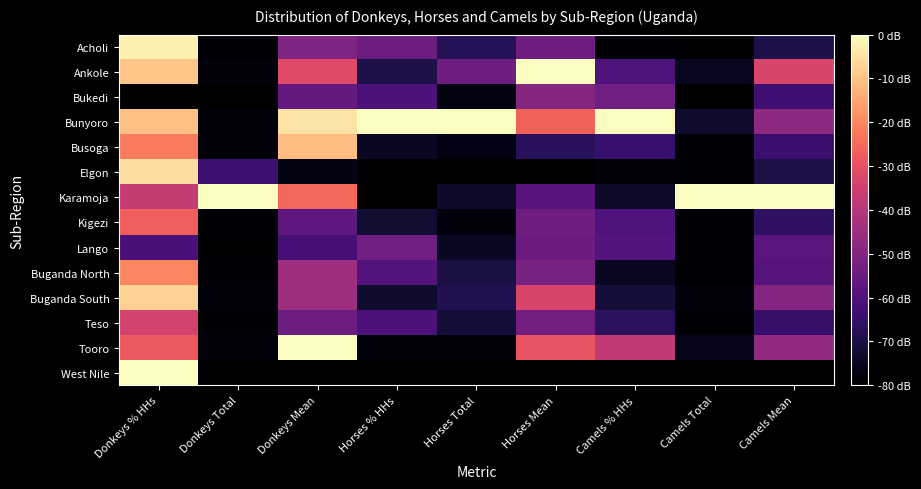

Reading left to right, what are all the values shown in this chart?

Acholi: Donkeys % HHs=-2.2	Donkeys Total=-79.1	Donkeys Mean=-50.5	Horses % HHs=-54.1	Horses Total=-67.6	Horses Mean=-54.0	Camels % HHs=-78.9	Camels Total=-80.0	Camels Mean=-69.4
Ankole: Donkeys % HHs=-9.6	Donkeys Total=-78.0	Donkeys Mean=-31.7	Horses % HHs=-69.4	Horses Total=-53.8	Horses Mean=0.0	Camels % HHs=-59.9	Camels Total=-75.3	Camels Mean=-33.2
Bukedi: Donkeys % HHs=-80.0	Donkeys Total=-80.0	Donkeys Mean=-56.0	Horses % HHs=-60.4	Horses Total=-77.4	Horses Mean=-49.2	Camels % HHs=-53.5	Camels Total=-79.7	Camels Mean=-62.9
Bunyoro: Donkeys % HHs=-10.4	Donkeys Total=-78.4	Donkeys Mean=-4.4	Horses % HHs=0.0	Horses Total=0.0	Horses Mean=-26.4	Camels % HHs=0.0	Camels Total=-73.1	Camels Mean=-47.7
Busoga: Donkeys % HHs=-22.0	Donkeys Total=-78.7	Donkeys Mean=-11.0	Horses % HHs=-74.7	Horses Total=-76.9	Horses Mean=-66.9	Camels % HHs=-64.5	Camels Total=-79.3	Camels Mean=-63.8
Elgon: Donkeys % HHs=-5.5	Donkeys Total=-63.7	Donkeys Mean=-77.2	Horses % HHs=-80.0	Horses Total=-80.0	Horses Mean=-80.0	Camels % HHs=-78.5	Camels Total=-79.0	Camels Mean=-69.8
Karamoja: Donkeys % HHs=-37.1	Donkeys Total=0.0	Donkeys Mean=-25.1	Horses % HHs=-79.7	Horses Total=-73.5	Horses Mean=-58.5	Camels % HHs=-73.8	Camels Total=0.0	Camels Mean=0.0
Kigezi: Donkeys % HHs=-27.0	Donkeys Total=-79.6	Donkeys Mean=-57.1	Horses % HHs=-72.5	Horses Total=-77.9	Horses Mean=-53.9	Camels % HHs=-60.1	Camels Total=-79.6	Camels Mean=-66.0
Lango: Donkeys % HHs=-61.4	Donkeys Total=-79.9	Donkeys Mean=-62.1	Horses % HHs=-53.5	Horses Total=-74.7	Horses Mean=-54.6	Camels % HHs=-59.0	Camels Total=-79.5	Camels Mean=-57.6
Buganda North: Donkeys % HHs=-20.0	Donkeys Total=-79.3	Donkeys Mean=-44.1	Horses % HHs=-58.8	Horses Total=-70.3	Horses Mean=-51.9	Camels % HHs=-75.1	Camels Total=-79.4	Camels Mean=-58.7
Buganda South: Donkeys % HHs=-7.7	Donkeys Total=-78.2	Donkeys Mean=-44.4	Horses % HHs=-72.9	Horses Total=-68.6	Horses Mean=-33.3	Camels % HHs=-71.3	Camels Total=-78.7	Camels Mean=-49.6
Teso: Donkeys % HHs=-33.9	Donkeys Total=-79.3	Donkeys Mean=-54.1	Horses % HHs=-60.5	Horses Total=-71.6	Horses Mean=-53.1	Camels % HHs=-66.7	Camels Total=-79.4	Camels Mean=-64.9
Tooro: Donkeys % HHs=-28.4	Donkeys Total=-78.5	Donkeys Mean=0.0	Horses % HHs=-78.2	Horses Total=-78.2	Horses Mean=-29.1	Camels % HHs=-37.7	Camels Total=-76.2	Camels Mean=-47.2
West Nile: Donkeys % HHs=0.0	Donkeys Total=-80.0	Donkeys Mean=-80.0	Horses % HHs=-80.0	Horses Total=-80.0	Horses Mean=-80.0	Camels % HHs=-80.0	Camels Total=-80.0	Camels Mean=-80.0